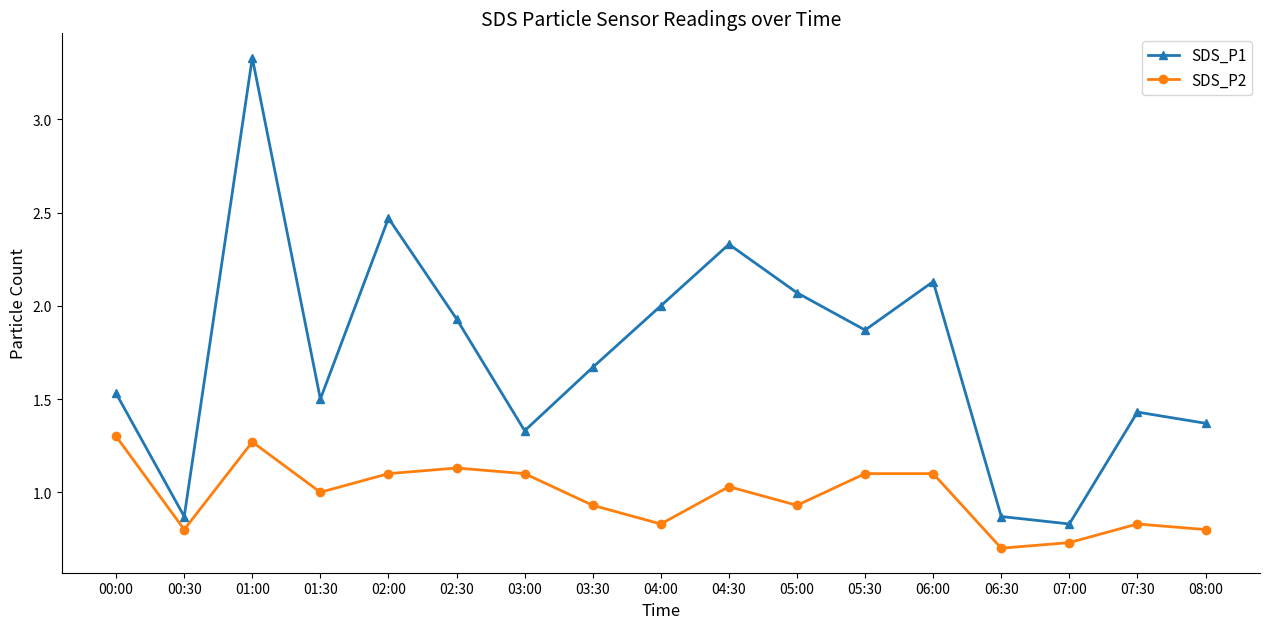

Is the value of SDS_P2 at 07:30 greater than the value of SDS_P1 at 02:00?

No